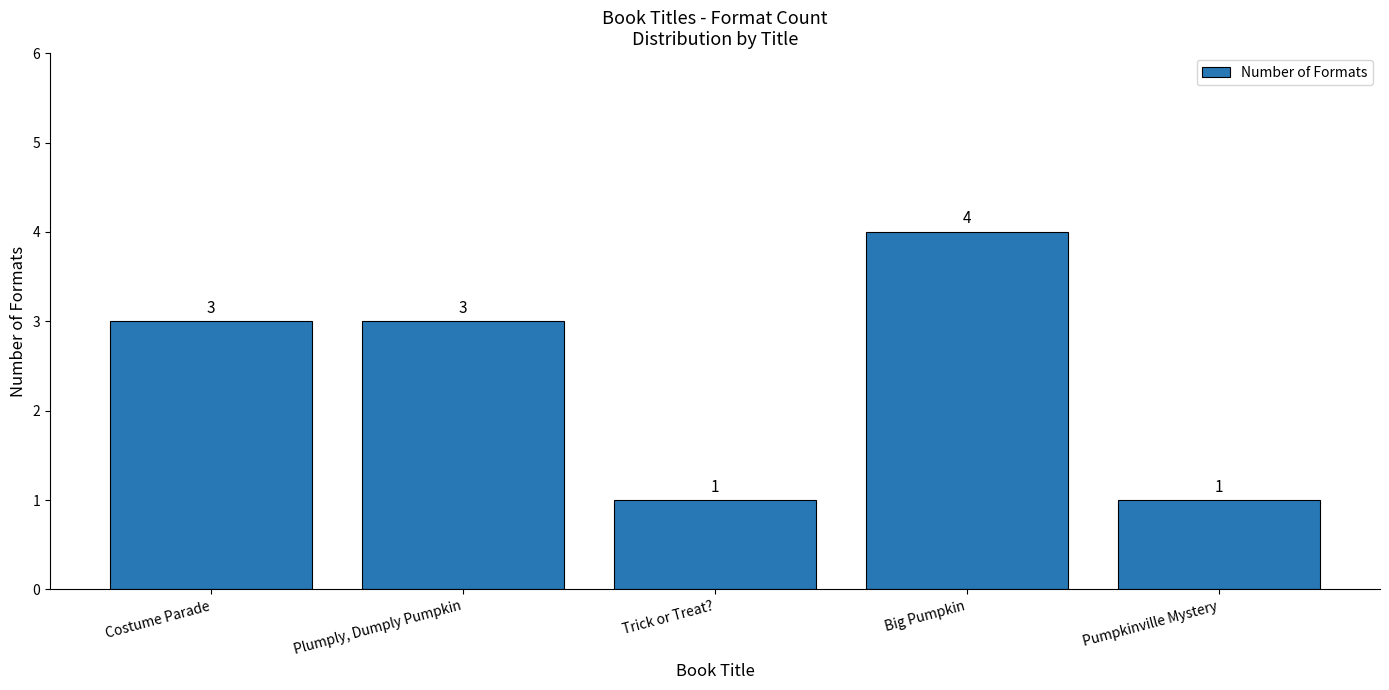

How many values are between 1 and 3?

4